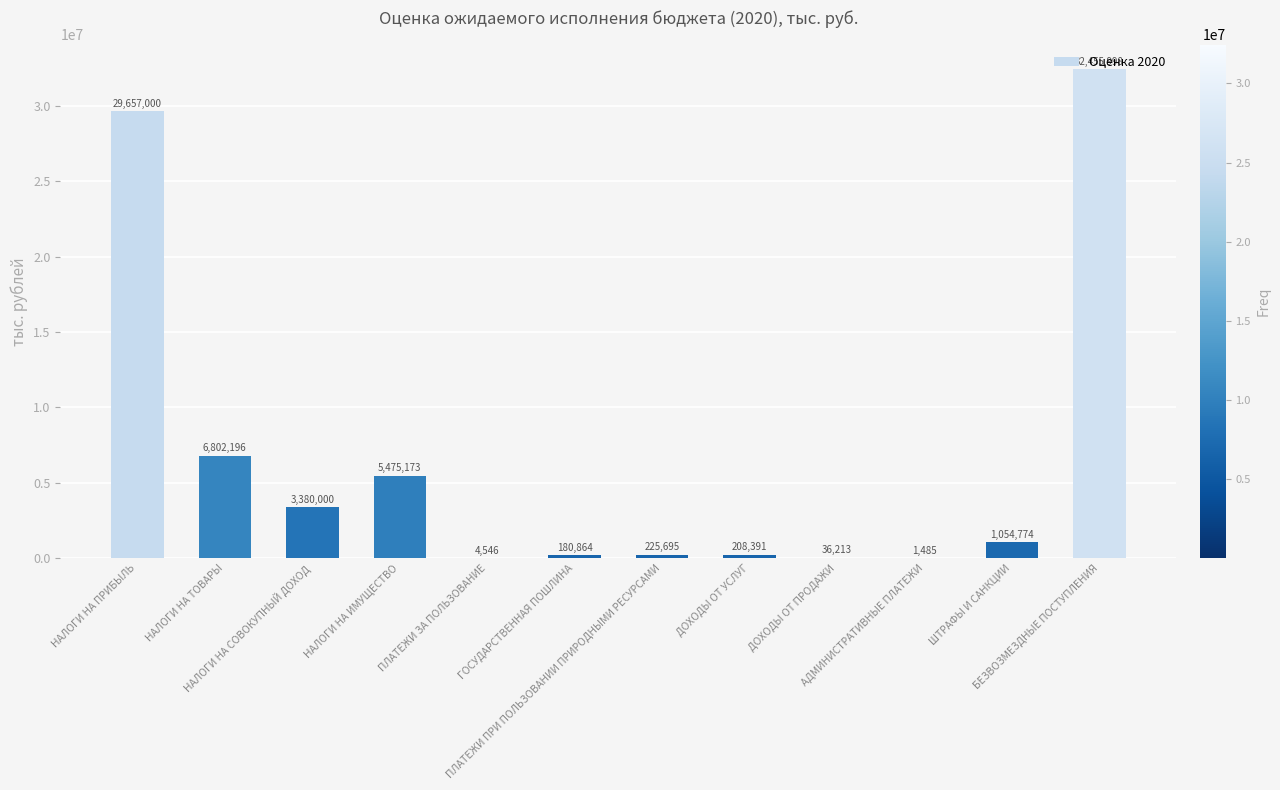

What is the maximum value shown in the chart?

32455998